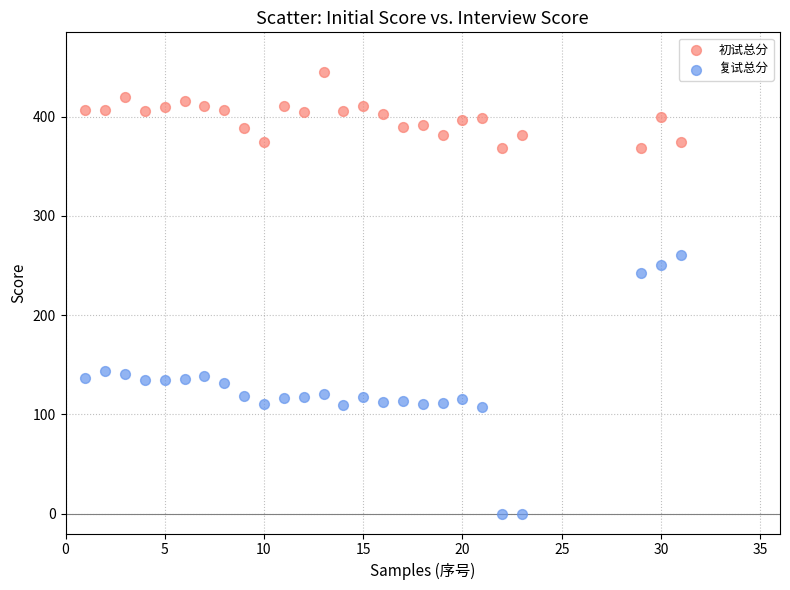

What are all the series names shown in the legend?

初试总分, 复试总分